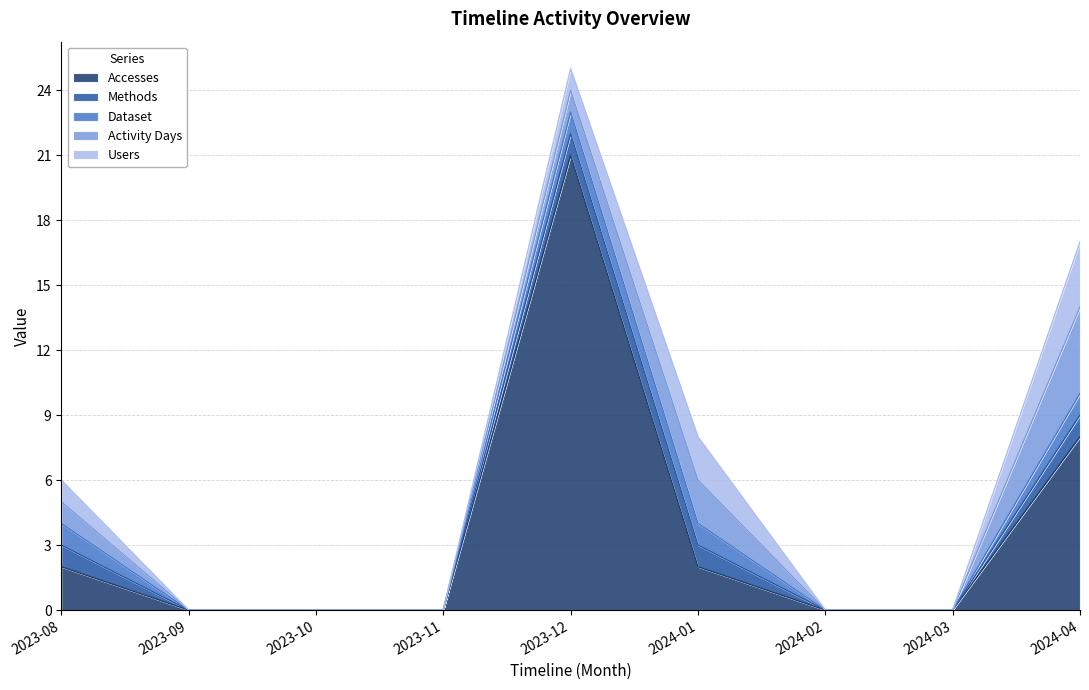

At which category does Accesses reach its first local peak?

2023-12